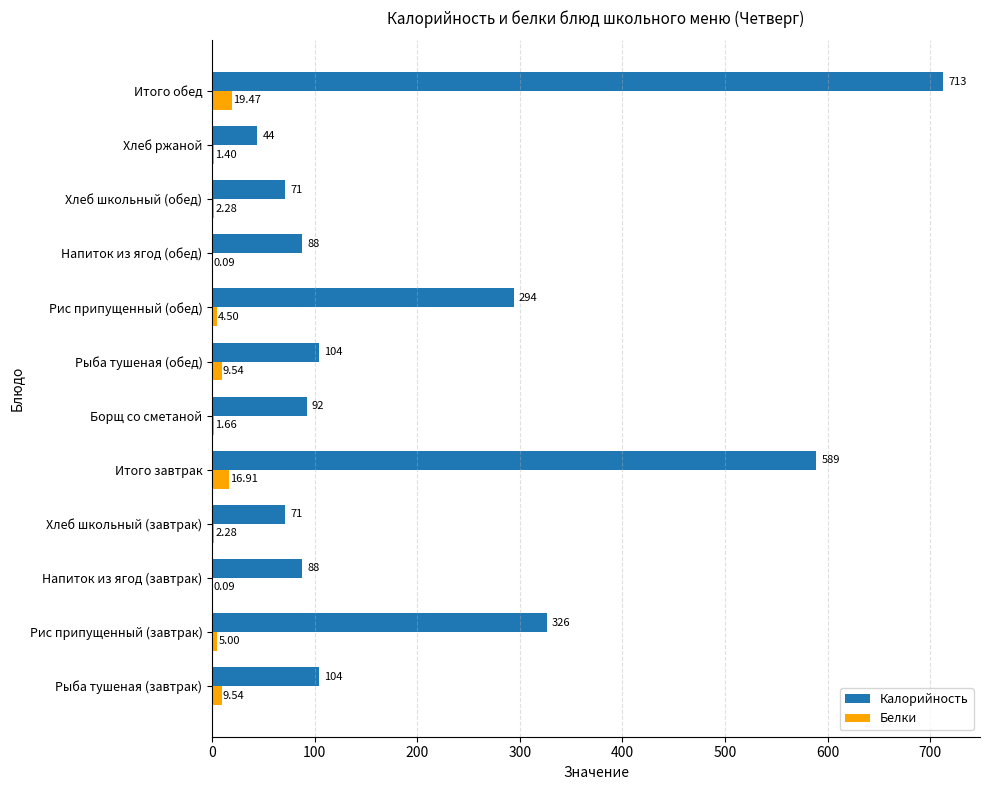

At which label does Калорийность reach its peak?

Итого обед